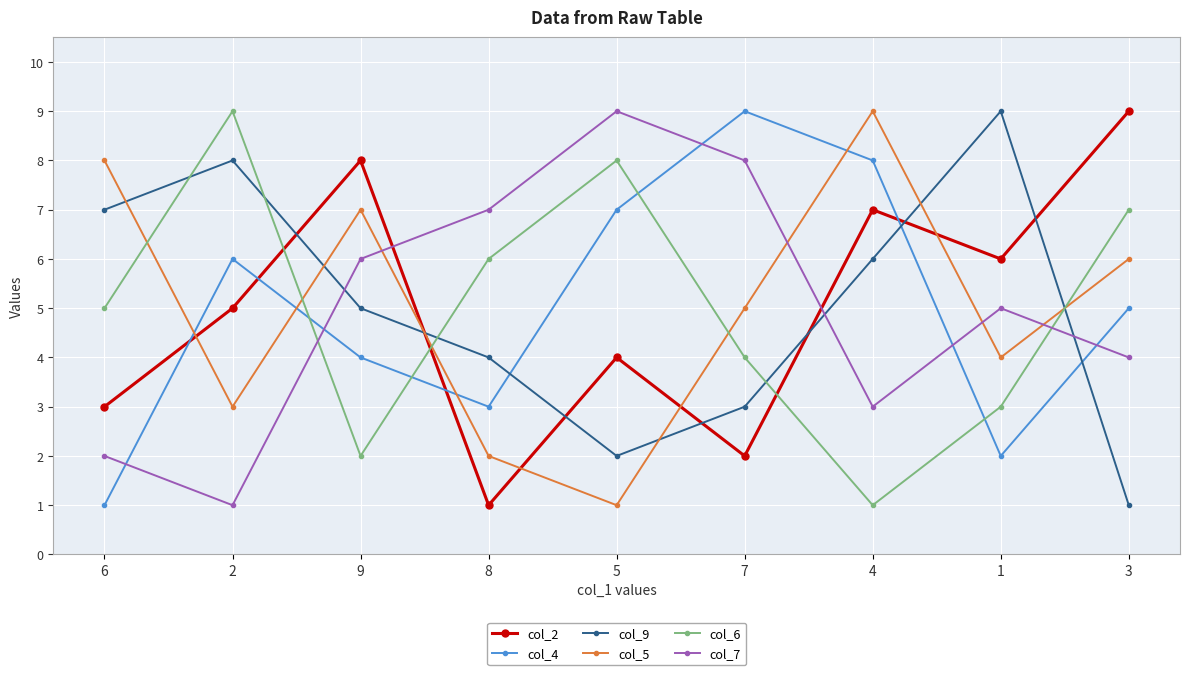

What is the value of the col_9 point at the 8th from the left?

9